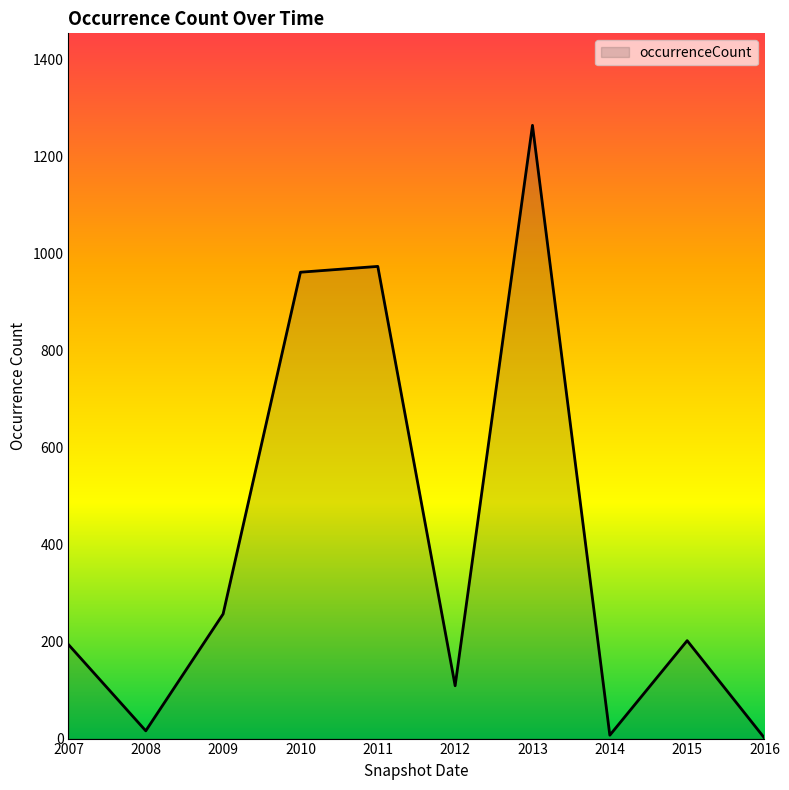

What value does the data have at 2011?

974